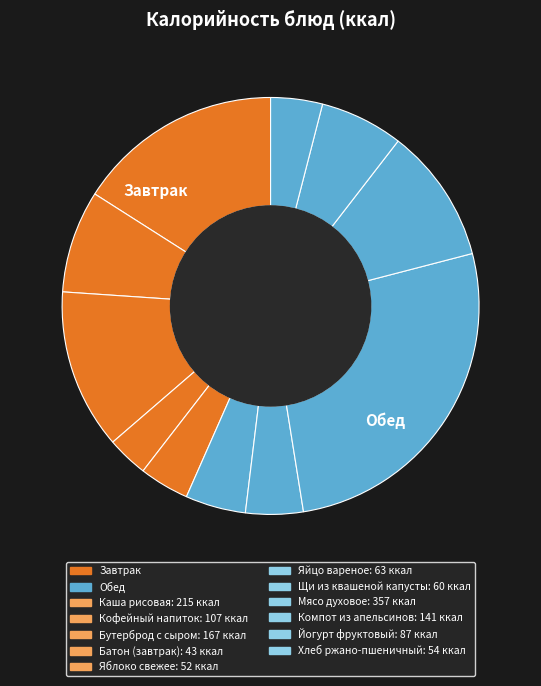

How many slices are in this pie chart?

11